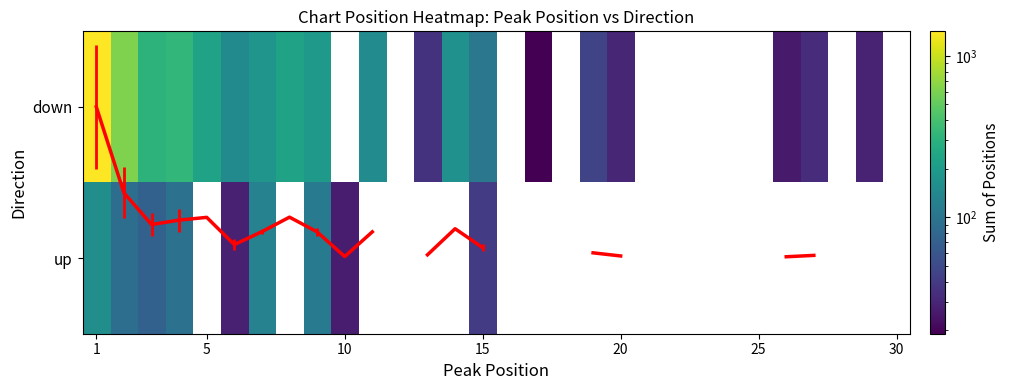

What is the greatest value displayed?

1420.0